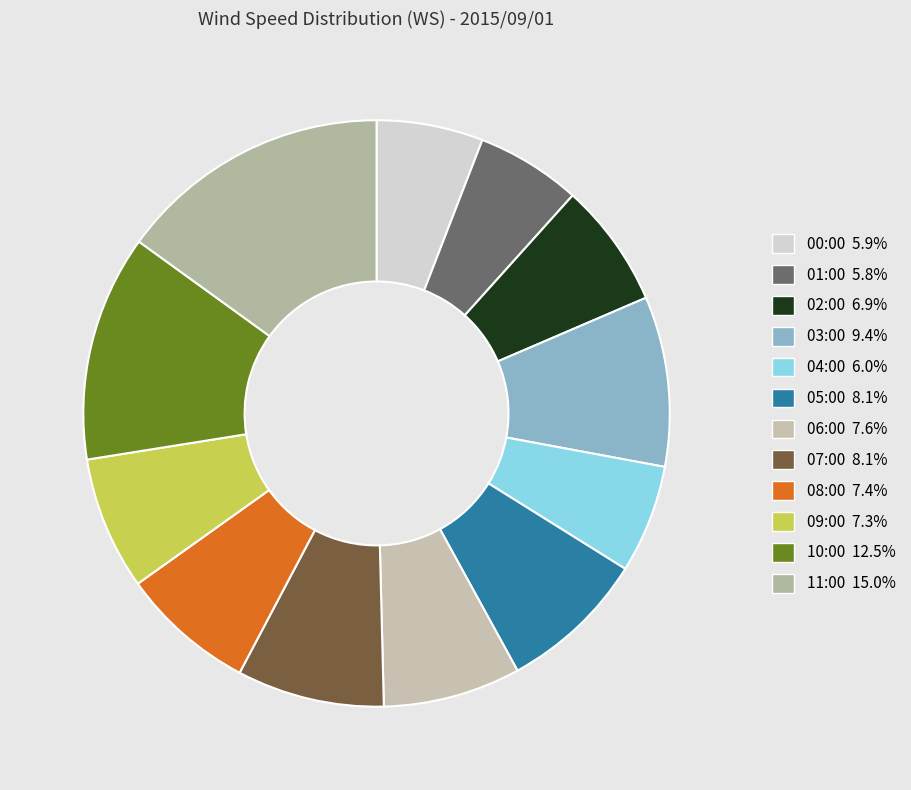

Is it true that 00:00 is 1% of the pie?

False